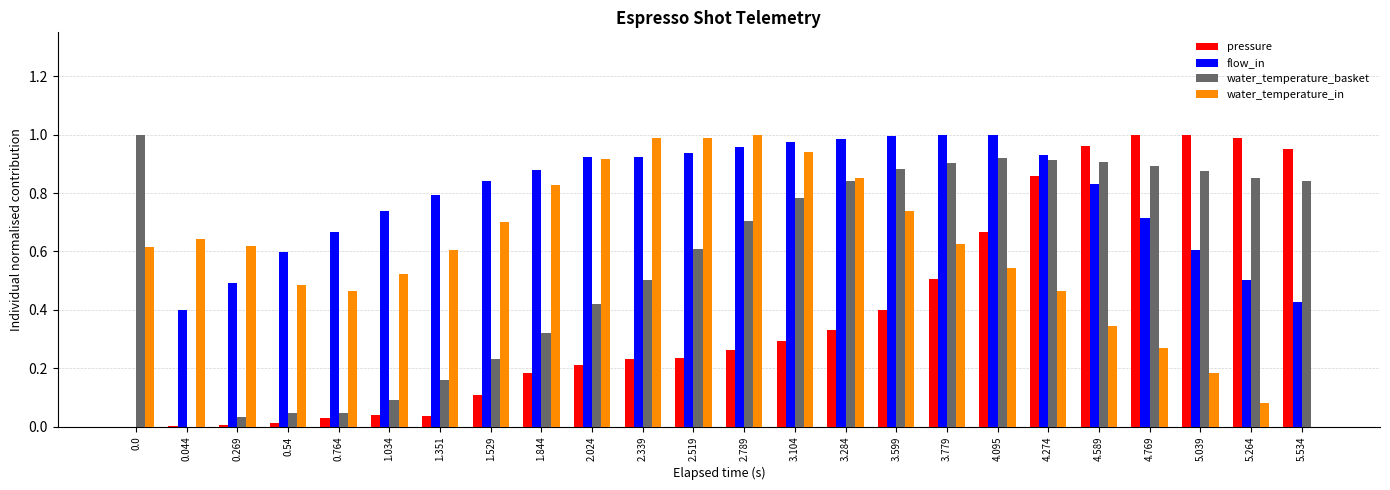

What is the total value across all series at 5.264?

2.4